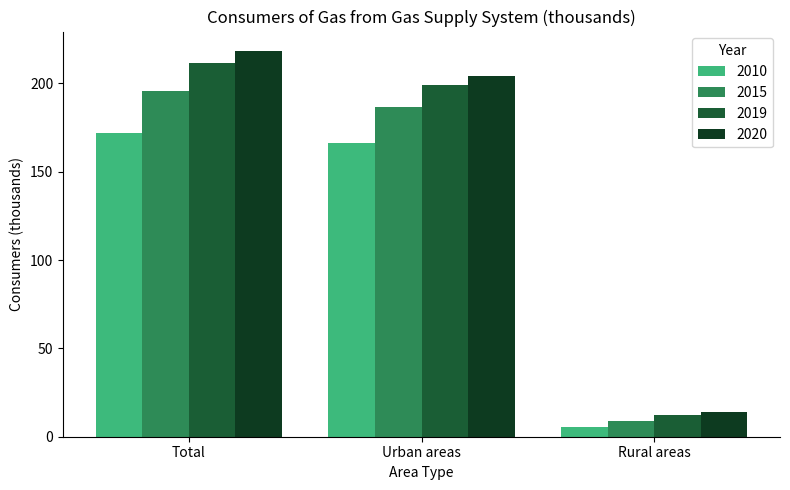

Which series has the largest range (max minus min)?

2020